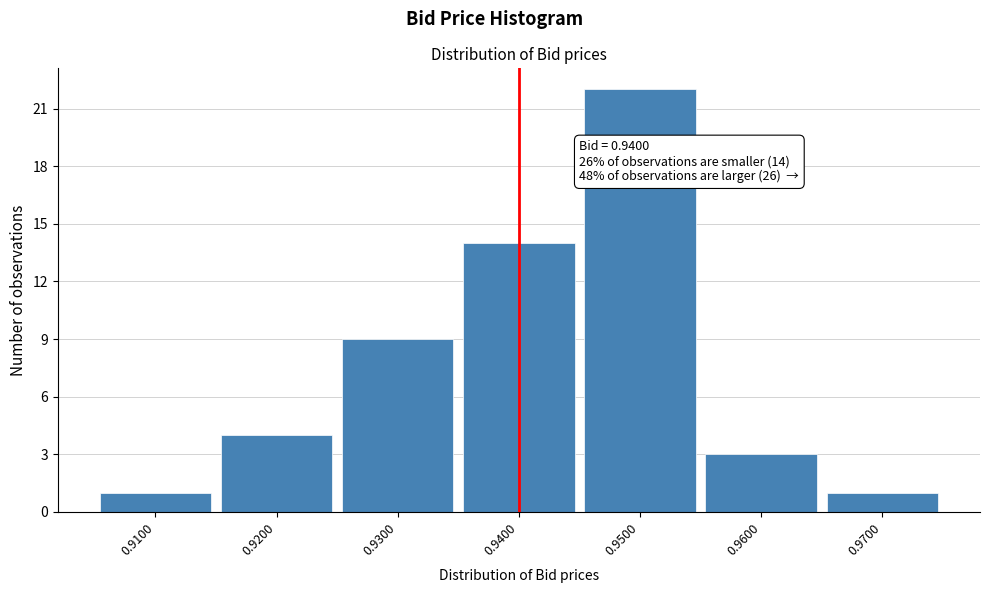

Which range on the x-axis has the tallest bar?

0.945 to 0.955